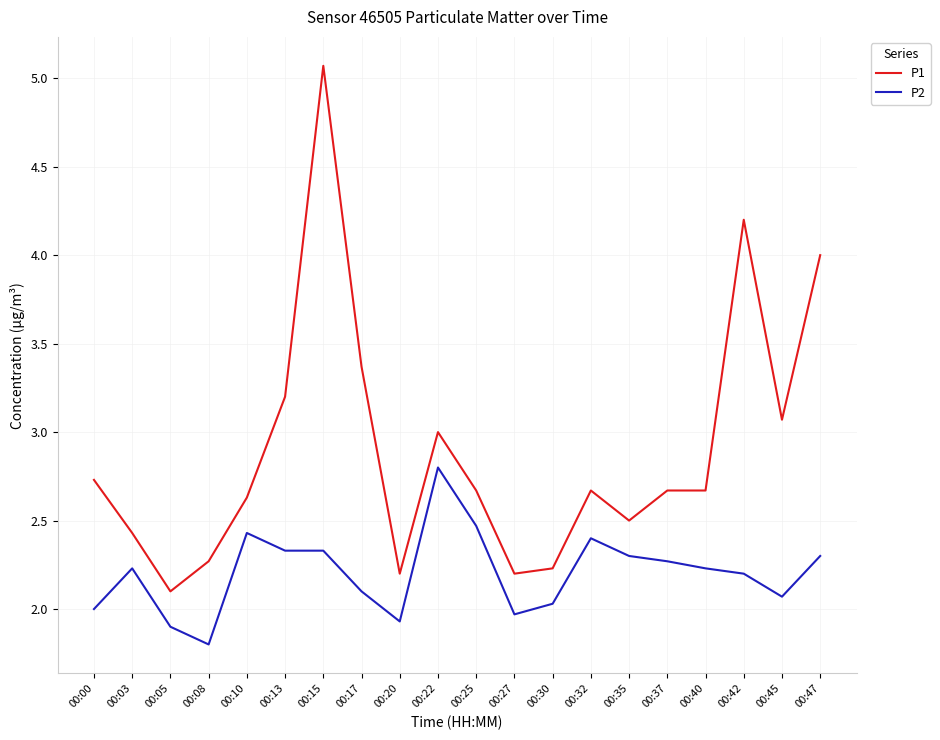

True or false: P2 has a value of 2.2 at 00:42.

True